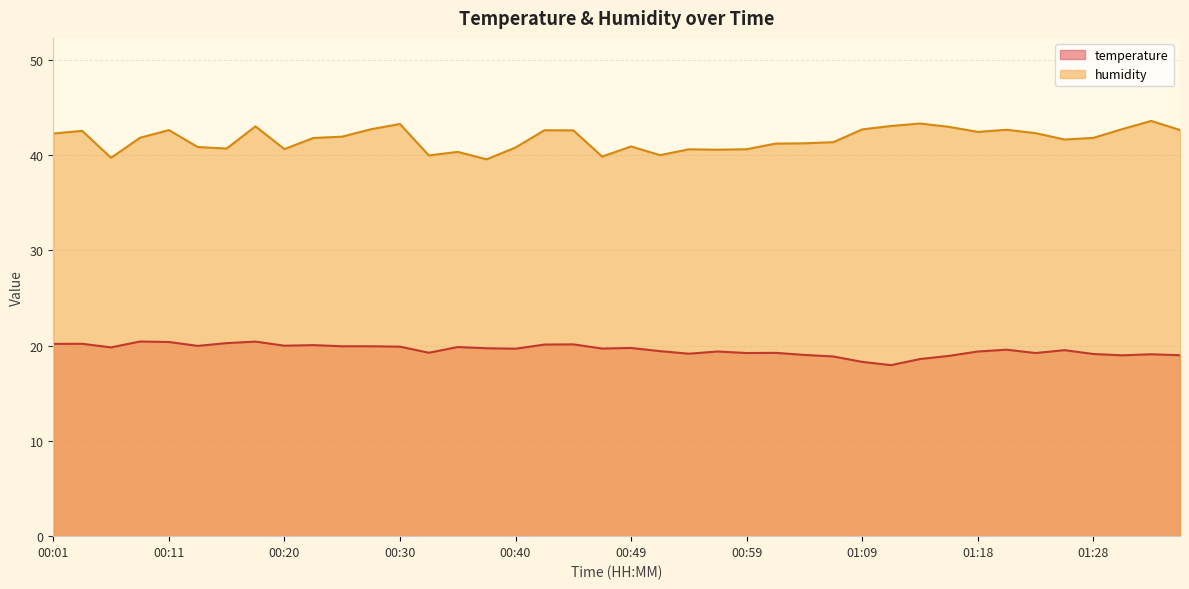

How many lines are shown in the chart?

2